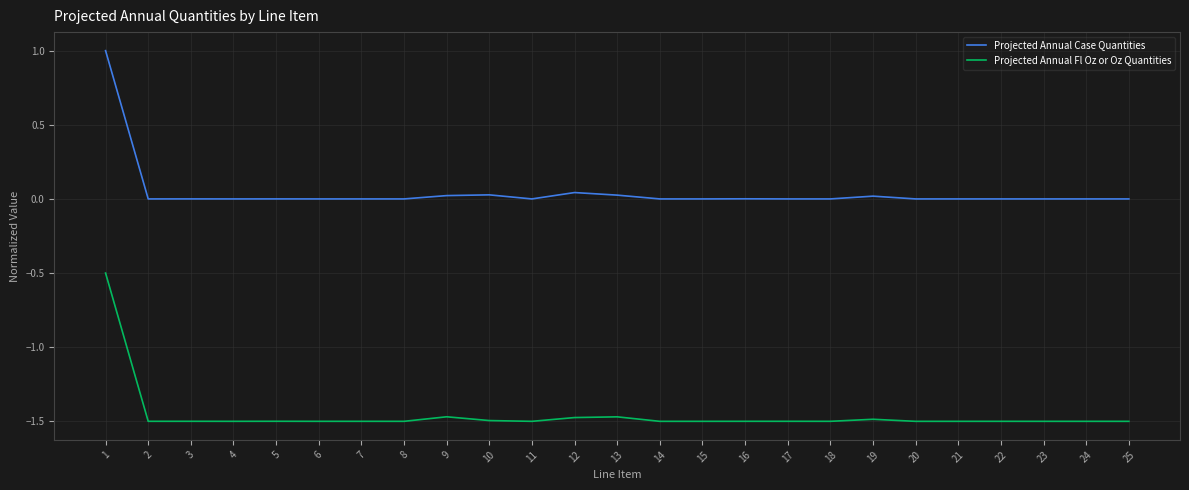

What is the maximum value for Projected Annual Fl Oz or Oz Quantities?

-0.5